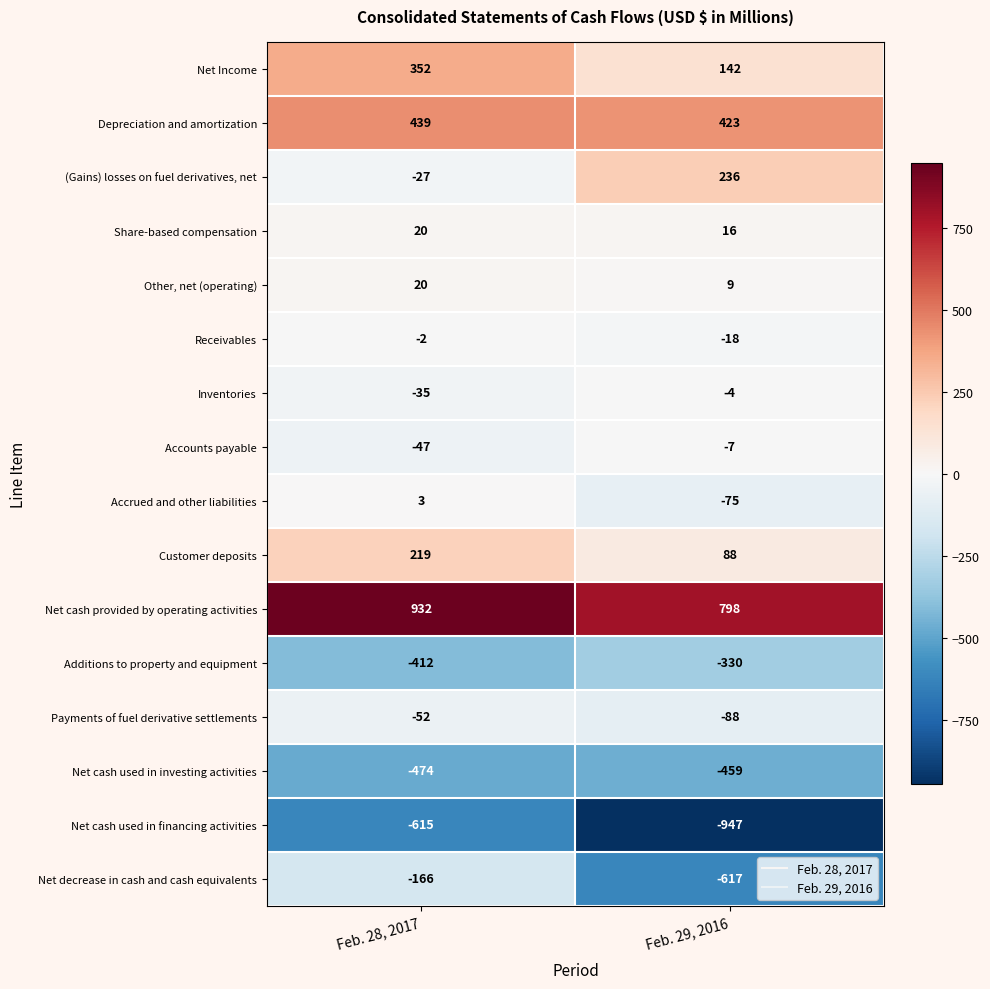

Rank the categories by Net Income value from highest to lowest.

Feb. 28, 2017, Feb. 29, 2016